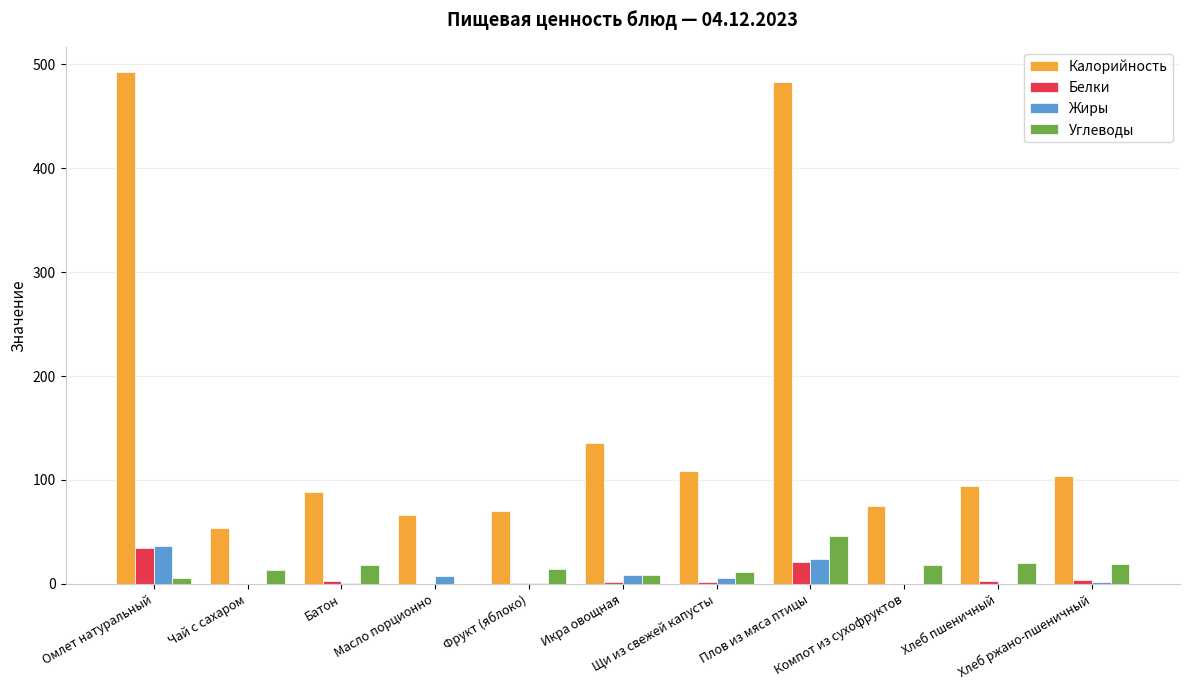

Which series has the largest total across all categories?

Калорийность